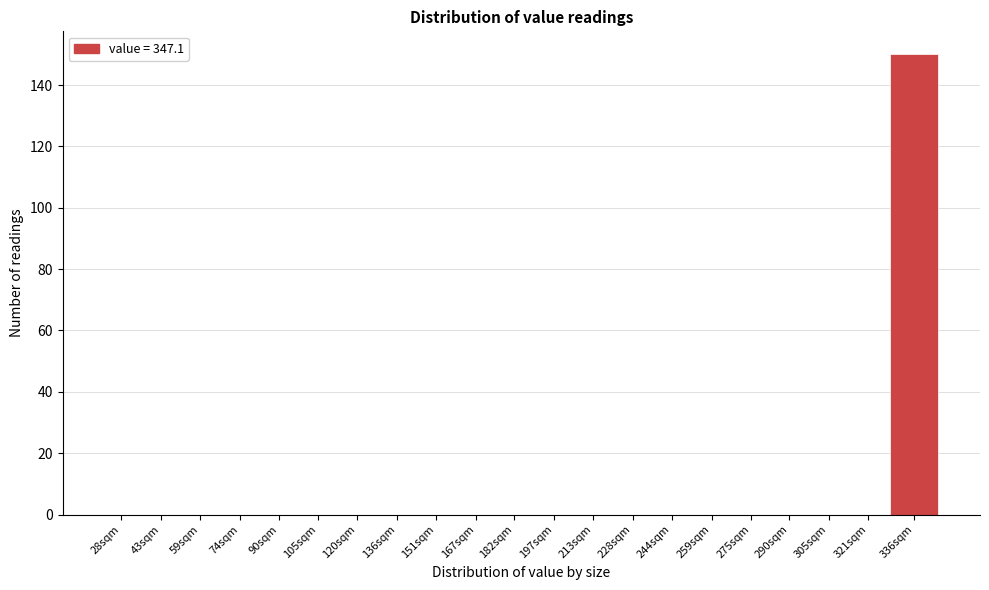

Reading right to left, list all the values displayed in this chart.

336sqm=150	321sqm=0	305sqm=0	290sqm=0	275sqm=0	259sqm=0	244sqm=0	228sqm=0	213sqm=0	197sqm=0	182sqm=0	167sqm=0	151sqm=0	136sqm=0	120sqm=0	105sqm=0	90sqm=0	74sqm=0	59sqm=0	43sqm=0	28sqm=0